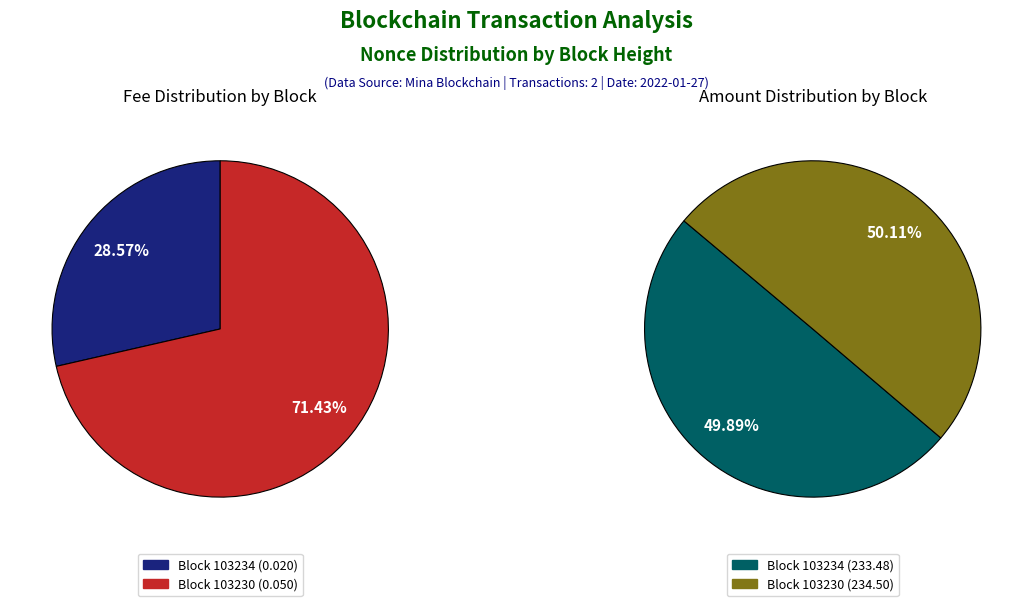

Does 103230 represent more than half of the total?

Yes